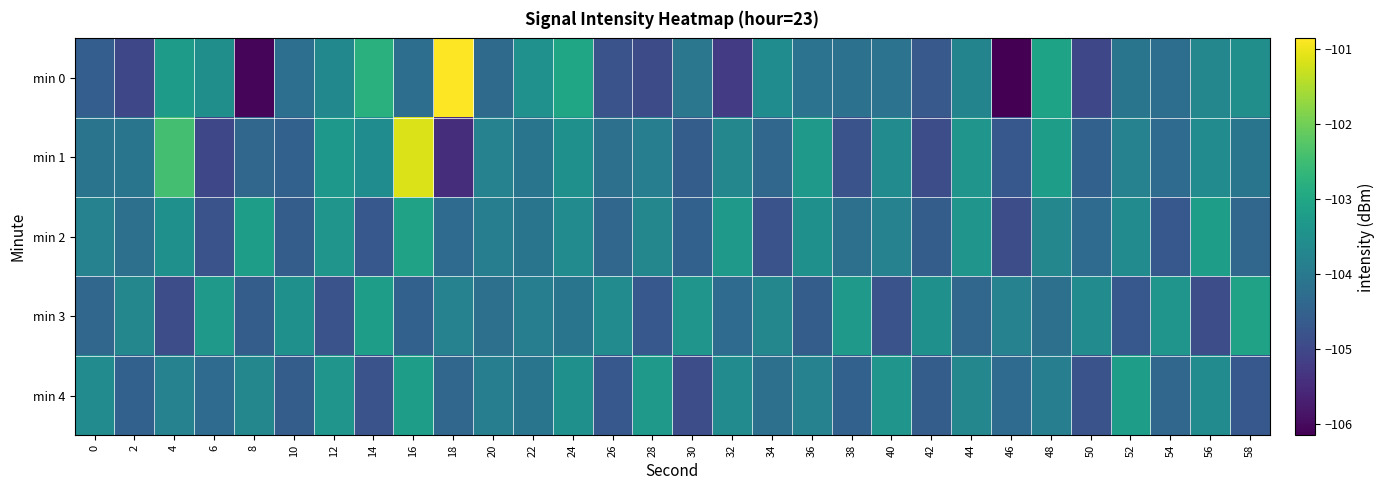

Reading left to right, extract all data points from this chart.

min 0: 0=-104.6	2=-105.0	4=-103.2	6=-103.5	8=-106.1	10=-104.2	12=-103.7	14=-102.8	16=-104.2	18=-100.9	20=-104.3	22=-103.5	24=-103.0	26=-104.8	28=-104.9	30=-104.0	32=-105.2	34=-103.6	36=-104.1	38=-104.2	40=-104.1	42=-104.7	44=-103.8	46=-106.2	48=-103.1	50=-105.0	52=-104.1	54=-104.2	56=-103.7	58=-103.5
min 1: 0=-104.1	2=-104.1	4=-102.4	6=-105.0	8=-104.4	10=-104.5	12=-103.3	14=-103.6	16=-101.1	18=-105.5	20=-103.8	22=-104.1	24=-103.5	26=-104.2	28=-103.9	30=-104.6	32=-103.7	34=-104.4	36=-103.3	38=-104.8	40=-103.6	42=-104.9	44=-103.4	46=-104.7	48=-103.2	50=-104.5	52=-103.8	54=-104.3	56=-103.6	58=-104.1
min 2: 0=-103.8	2=-104.2	4=-103.5	6=-104.8	8=-103.2	10=-104.6	12=-103.4	14=-104.7	16=-103.1	18=-104.3	20=-103.9	22=-104.1	24=-103.6	26=-104.4	28=-103.7	30=-104.5	32=-103.3	34=-104.8	36=-103.5	38=-104.2	40=-103.8	42=-104.6	44=-103.4	46=-104.9	48=-103.7	50=-104.3	52=-103.6	54=-104.7	56=-103.2	58=-104.4
min 3: 0=-104.4	2=-103.7	4=-104.9	6=-103.3	8=-104.6	10=-103.5	12=-104.8	14=-103.2	16=-104.5	18=-103.8	20=-104.2	22=-103.9	24=-104.1	26=-103.6	28=-104.7	30=-103.4	32=-104.3	34=-103.7	36=-104.6	38=-103.3	40=-104.8	42=-103.5	44=-104.4	46=-103.8	48=-104.2	50=-103.6	52=-104.7	54=-103.4	56=-104.9	58=-103.1
min 4: 0=-103.6	2=-104.5	4=-103.8	6=-104.3	8=-103.7	10=-104.6	12=-103.4	14=-104.8	16=-103.2	18=-104.4	20=-103.9	22=-104.1	24=-103.5	26=-104.7	28=-103.3	30=-104.9	32=-103.6	34=-104.2	36=-103.8	38=-104.5	40=-103.4	42=-104.6	44=-103.7	46=-104.3	48=-103.9	50=-104.8	52=-103.2	54=-104.4	56=-103.6	58=-104.7